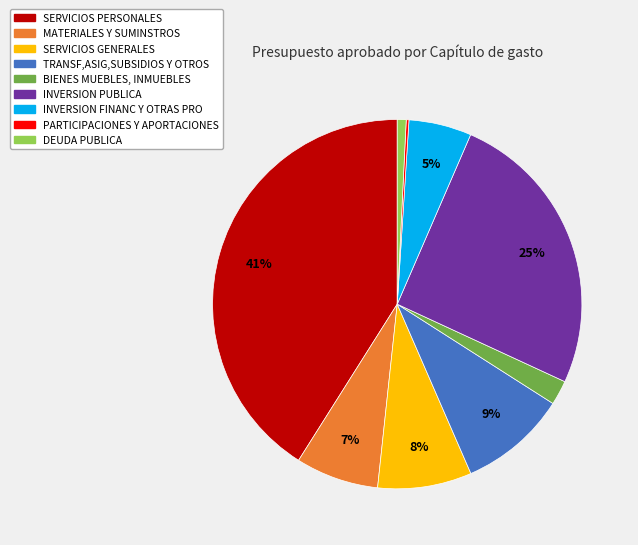

Is SERVICIOS PERSONALES the majority of the pie?

No